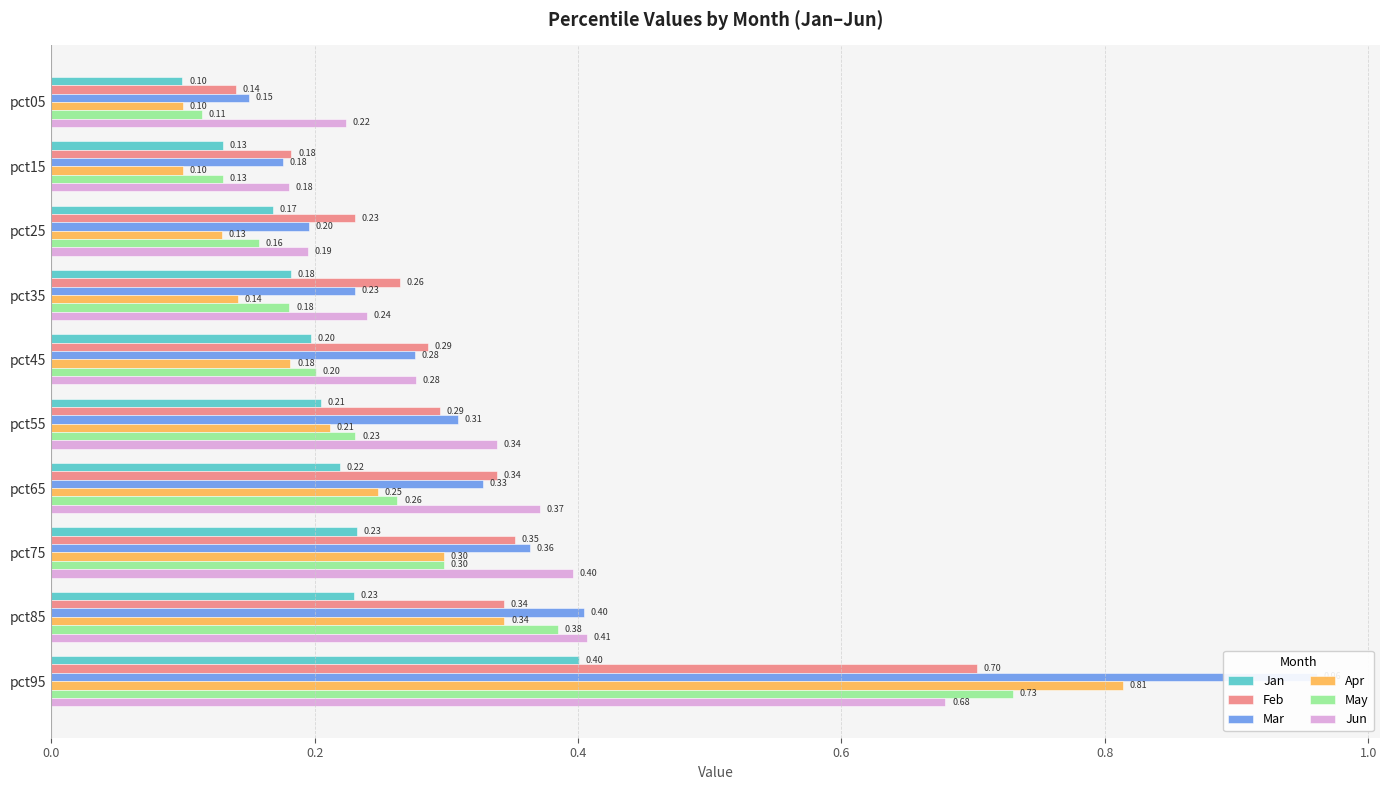

The value of Mar at pct85 is 0.4. True or false?

True